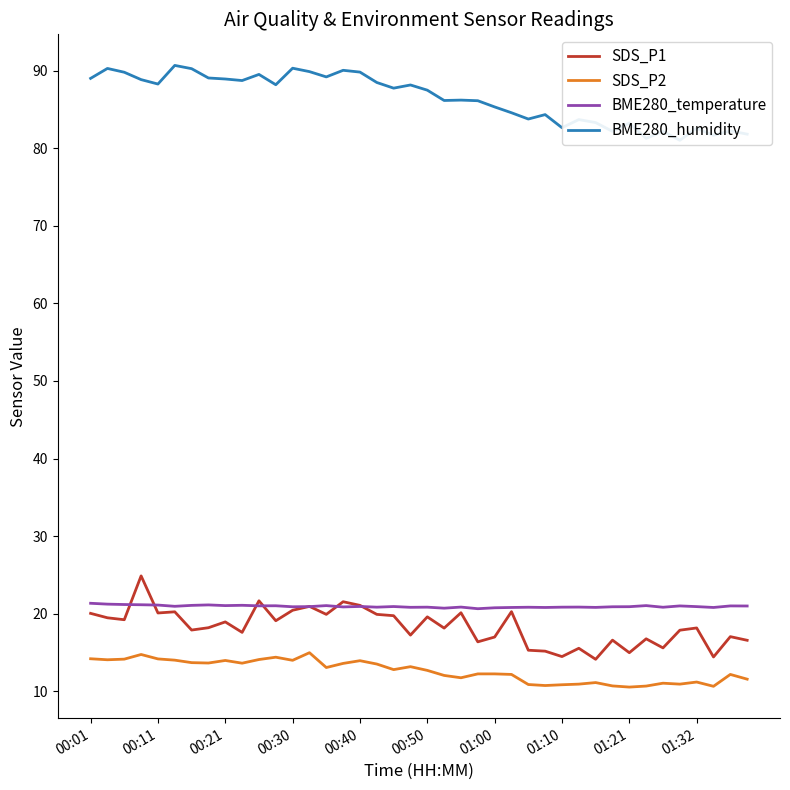

The SDS_P1 series shows 9.6 at 01:10. True or false?

False